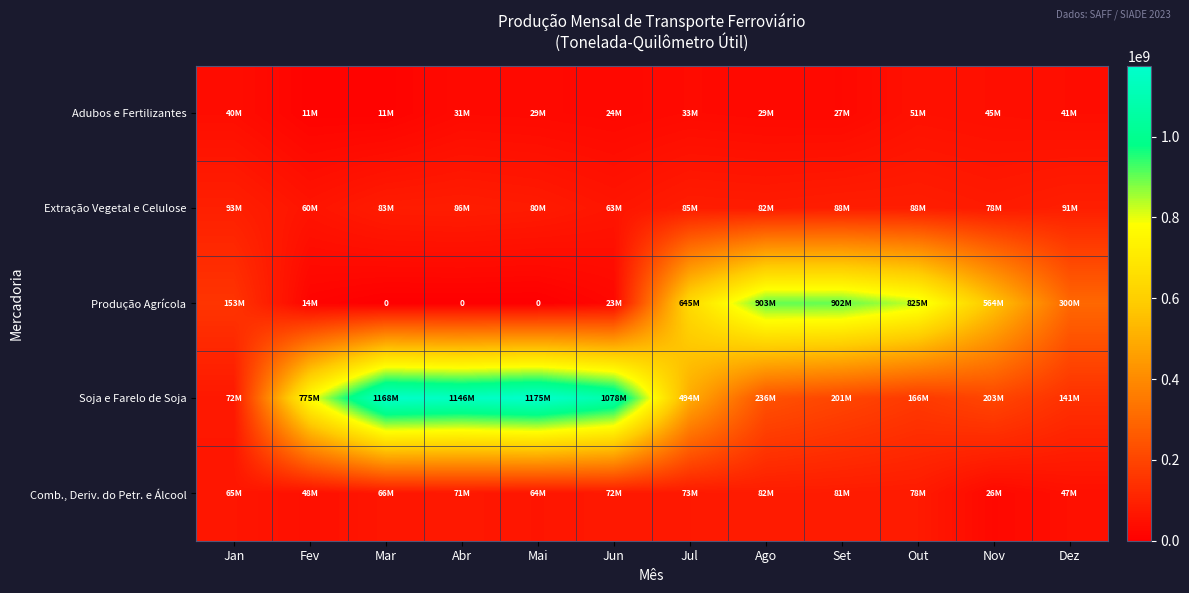

At which category does the chart reach its minimum across all series?

Mar